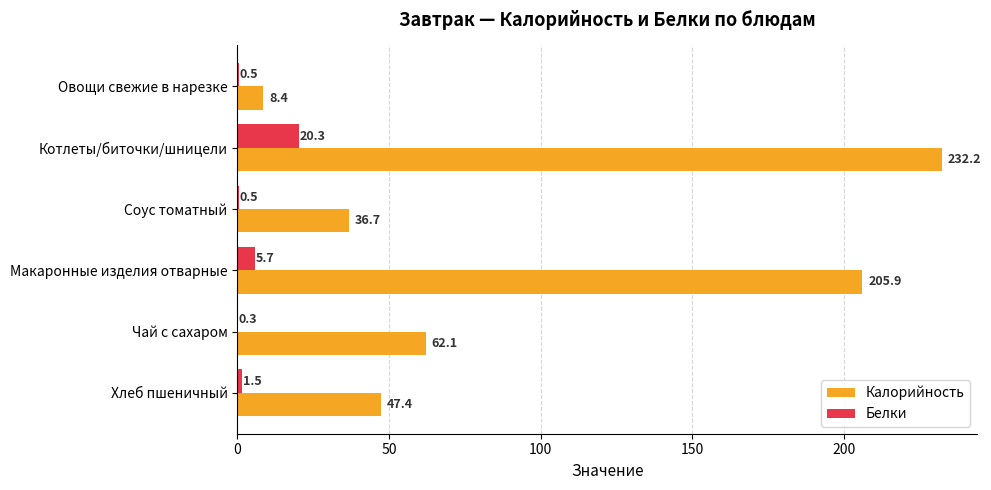

Is the value of Калорийность at Макаронные изделия отварные greater than the value of Белки at Котлеты/биточки/шницели?

Yes